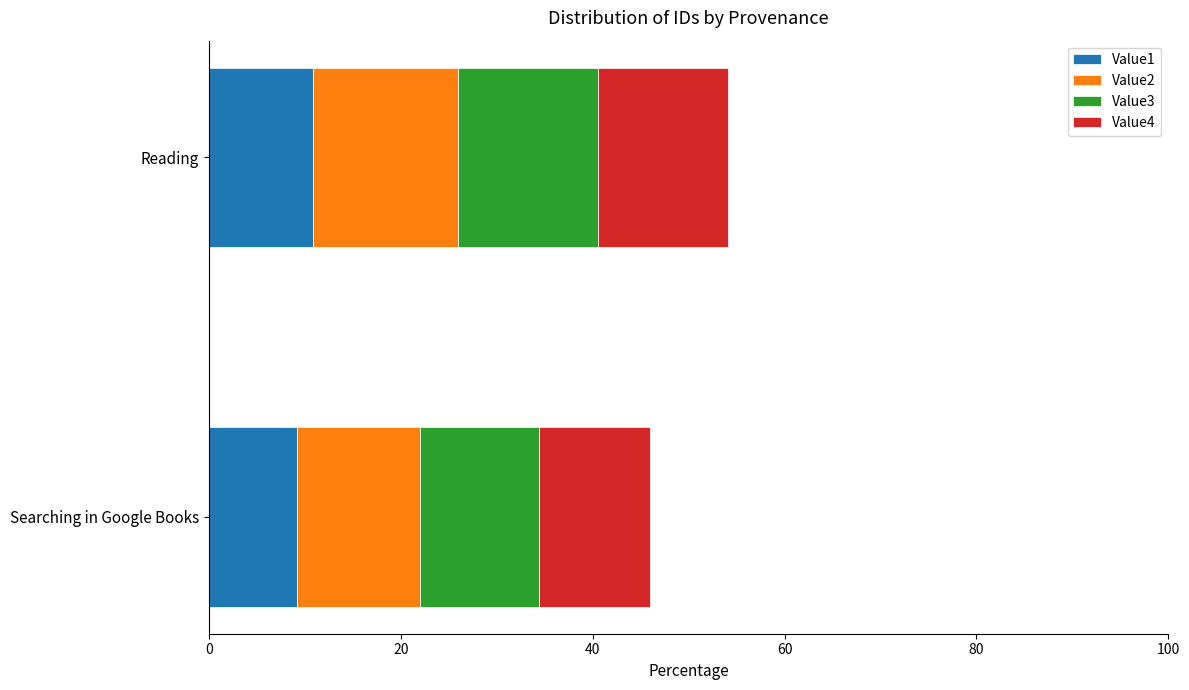

What is the sum of all Value1 values?

20.0